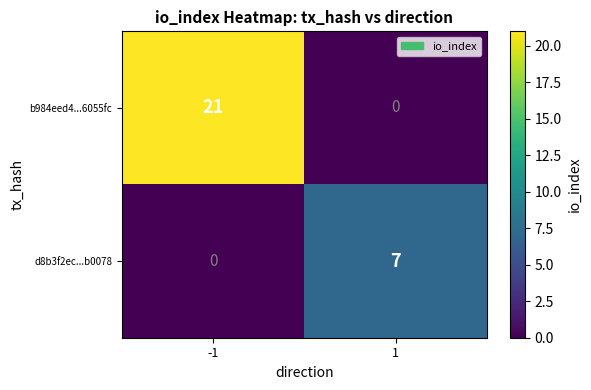

Which series has the widest spread of values?

b984eed4...6055fc